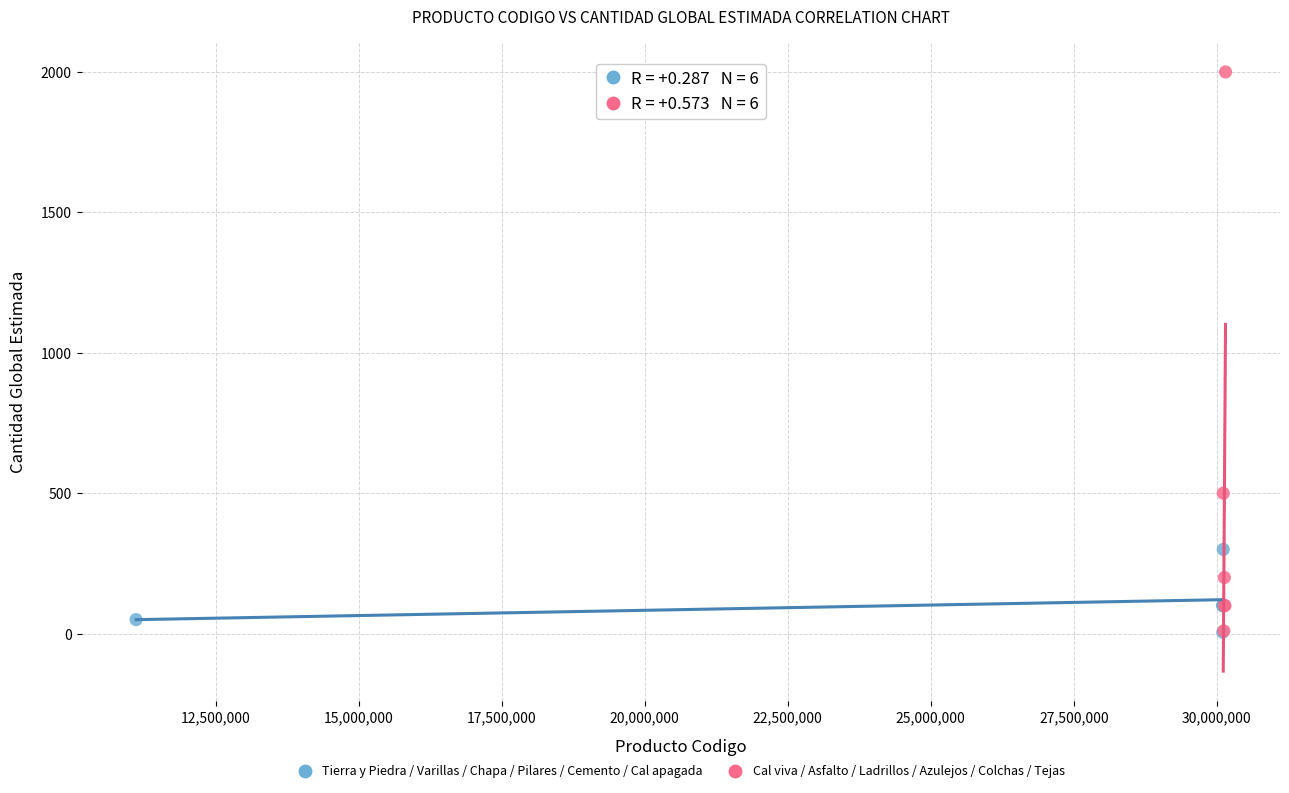

Which series has the widest spread of Y values?

Cal viva / Asfalto / Ladrillos / Azulejos / Colchas / Tejas